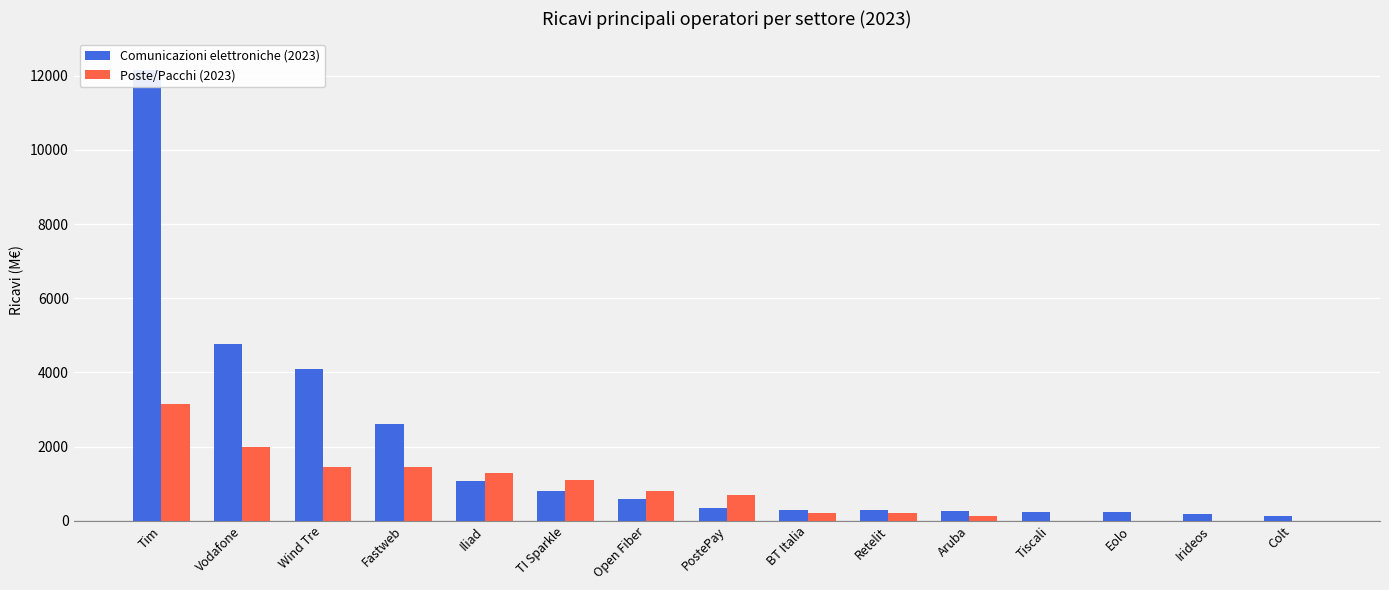

Which series changed the most between Retelit and Aruba?

Poste/Pacchi (2023)